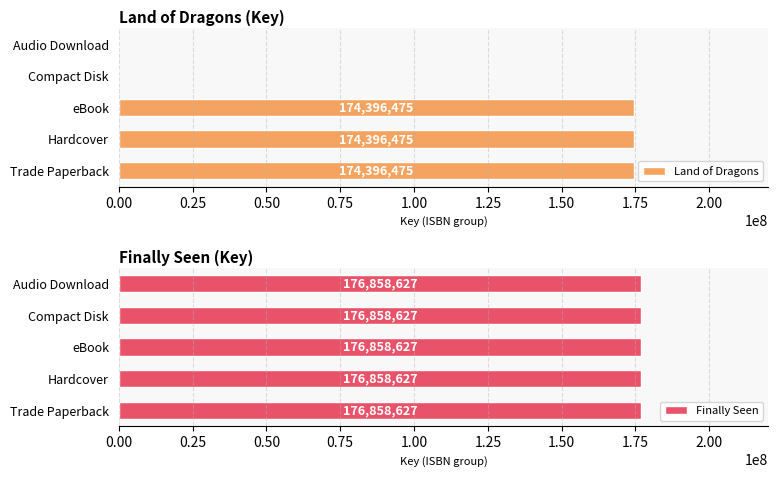

Is it true that Land of Dragons equals 286516851 at Hardcover?

False